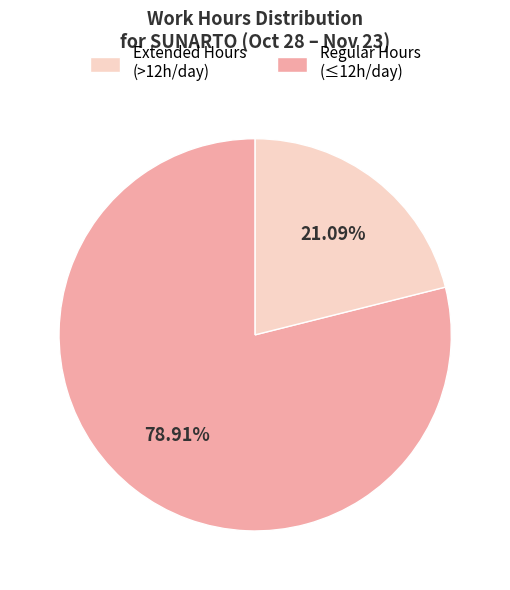

To the nearest percent, what is the average slice percentage?

50%